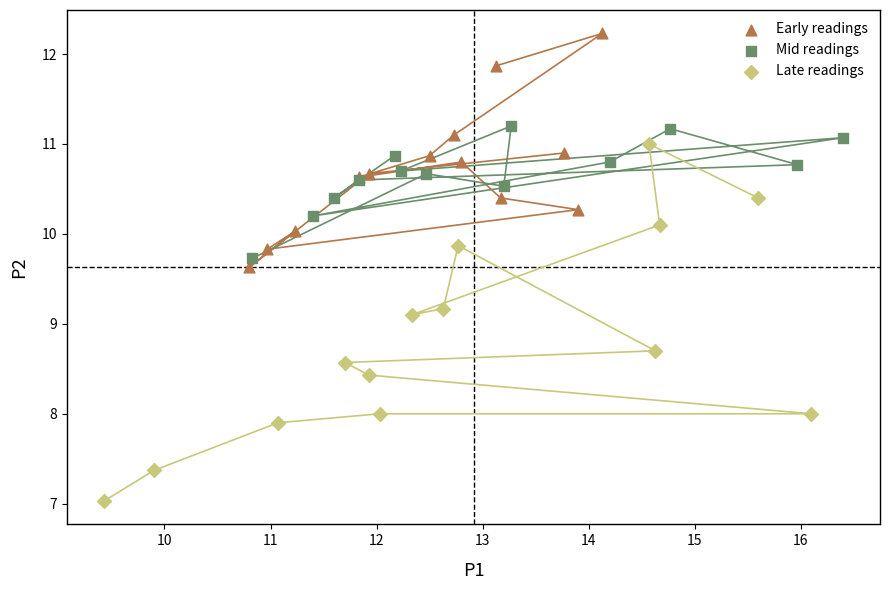

Which series contains the highest Y value?

Early readings